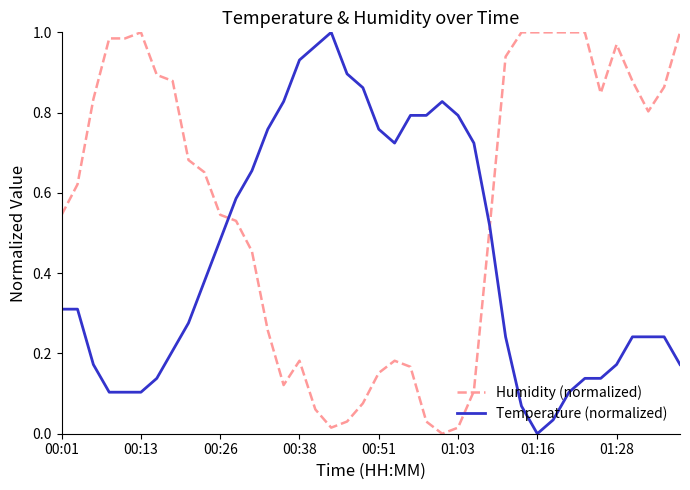

Which series has the largest total across all categories?

Humidity (normalized)